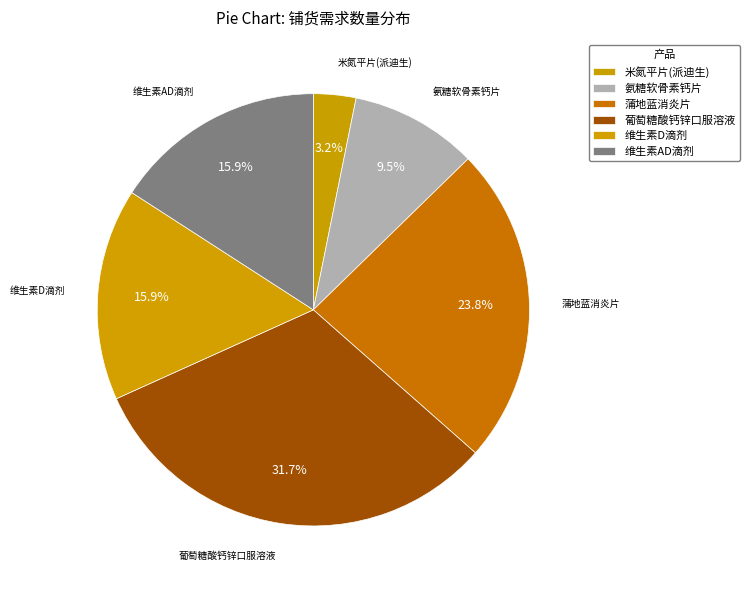

What percentage is the 维生素AD滴剂 slice, to the nearest percent?

16%